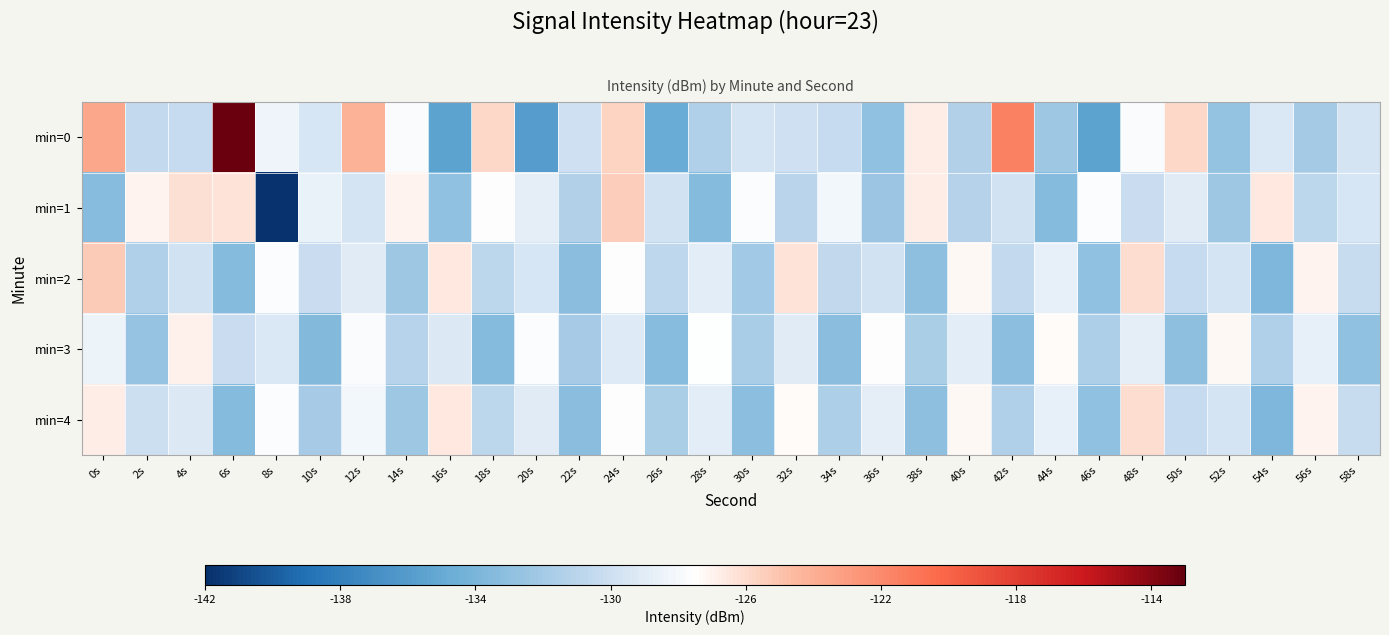

Reading left to right, extract all data points from this chart.

min=0: 0s=-123.6	2s=-130.5	4s=-130.4	6s=-113.1	8s=-128.3	10s=-129.5	12s=-124.2	14s=-127.7	16s=-135.5	18s=-125.9	20s=-136.0	22s=-129.9	24s=-125.7	26s=-134.8	28s=-131.4	30s=-129.6	32s=-129.9	34s=-130.3	36s=-132.8	38s=-126.7	40s=-131.3	42s=-121.5	44s=-132.3	46s=-135.5	48s=-127.8	50s=-125.9	52s=-132.8	54s=-129.3	56s=-132.0	58s=-129.6
min=1: 0s=-133.3	2s=-127.0	4s=-126.2	6s=-126.3	8s=-141.8	10s=-128.6	12s=-129.6	14s=-127.0	16s=-132.9	18s=-127.4	20s=-128.8	22s=-131.2	24s=-125.4	26s=-129.9	28s=-133.5	30s=-127.7	32s=-131.0	34s=-128.1	36s=-132.5	38s=-126.8	40s=-131.2	42s=-129.9	44s=-133.5	46s=-127.7	48s=-130.1	50s=-129.0	52s=-132.3	54s=-126.5	56s=-130.9	58s=-129.4
min=2: 0s=-125.2	2s=-131.5	4s=-129.9	6s=-133.5	8s=-127.7	10s=-130.1	12s=-129.0	14s=-132.3	16s=-126.5	18s=-130.9	20s=-129.4	22s=-133.2	24s=-127.5	26s=-130.7	28s=-128.9	30s=-132.1	32s=-126.3	34s=-130.6	36s=-129.8	38s=-133.0	40s=-127.2	42s=-130.5	44s=-128.7	46s=-132.9	48s=-126.1	50s=-130.3	52s=-129.6	54s=-133.8	56s=-127.0	58s=-130.2
min=3: 0s=-128.5	2s=-132.7	4s=-126.9	6s=-130.1	8s=-129.3	10s=-133.6	12s=-127.8	14s=-131.0	16s=-129.2	18s=-133.5	20s=-127.7	22s=-131.9	24s=-129.1	26s=-133.3	28s=-127.6	30s=-131.8	32s=-129.0	34s=-133.2	36s=-127.5	38s=-131.7	40s=-128.9	42s=-133.1	44s=-127.3	46s=-131.6	48s=-128.8	50s=-133.0	52s=-127.2	54s=-131.5	56s=-128.7	58s=-132.9
min=4: 0s=-126.8	2s=-130.0	4s=-129.2	6s=-133.5	8s=-127.7	10s=-131.9	12s=-128.1	14s=-132.3	16s=-126.6	18s=-130.8	20s=-129.0	22s=-133.2	24s=-127.5	26s=-131.7	28s=-128.9	30s=-133.1	32s=-127.3	34s=-131.6	36s=-128.8	38s=-133.0	40s=-127.2	42s=-131.5	44s=-128.7	46s=-132.9	48s=-126.1	50s=-130.3	52s=-129.6	54s=-133.8	56s=-127.0	58s=-130.2